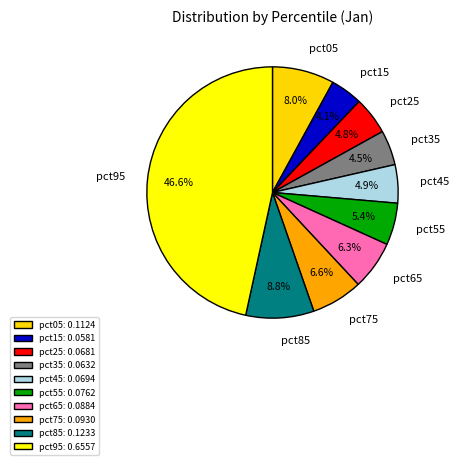

What percentage do pct75 and pct35 together represent?

11.1%